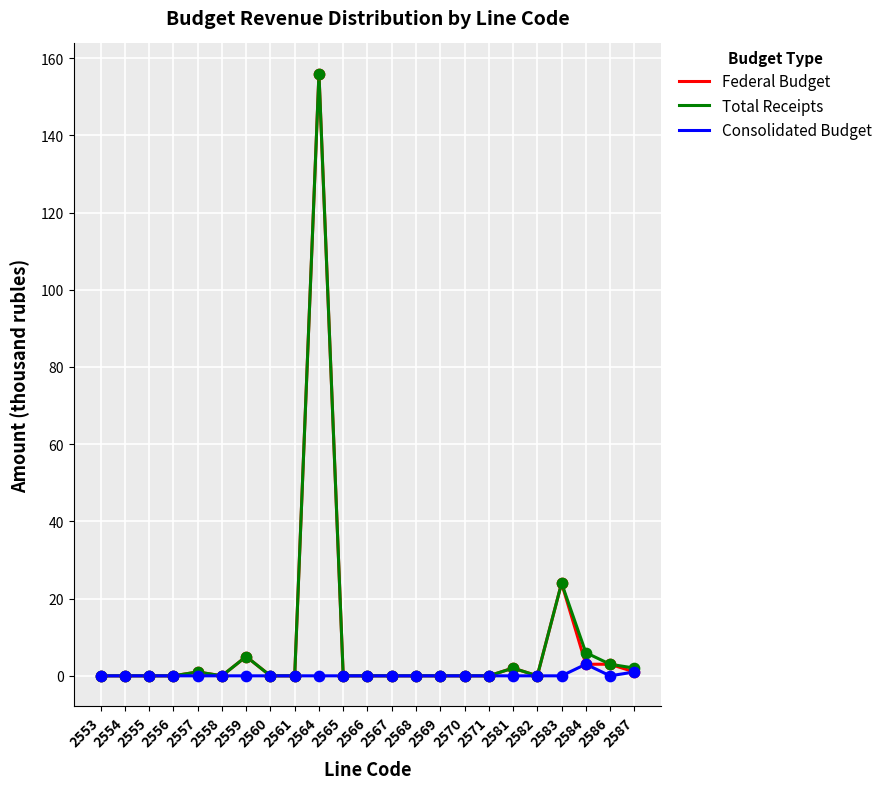

What is the total value across all series at 2583?

48